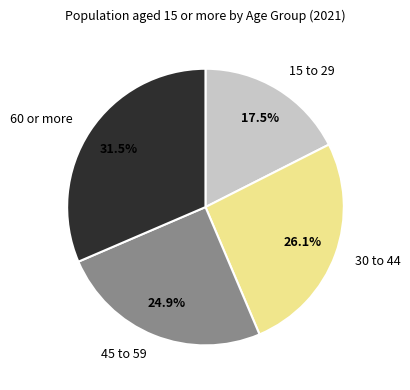

Which slice is the largest?

60 or more